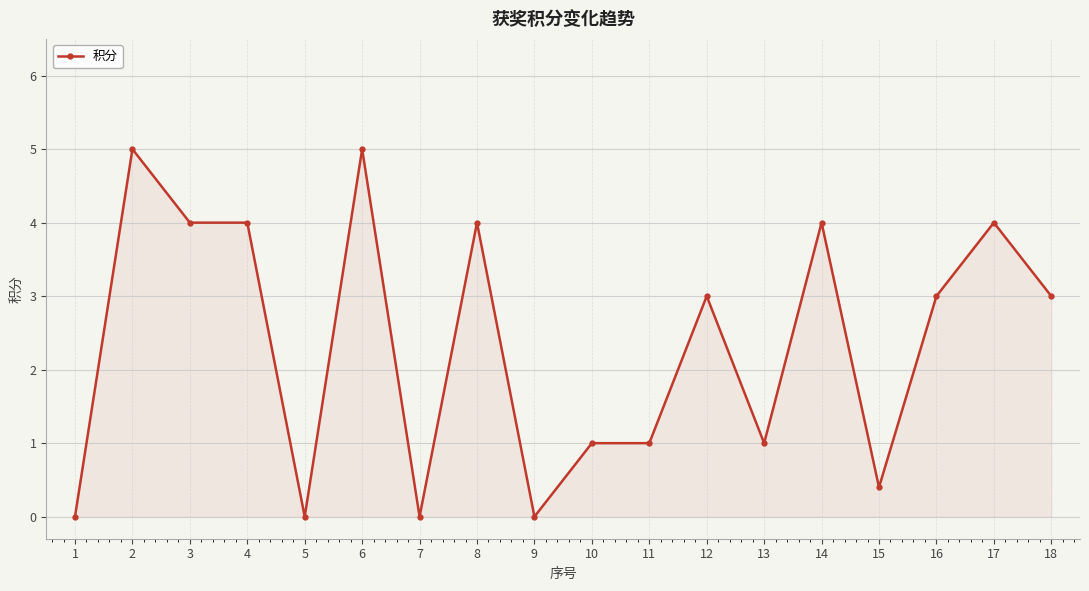

What is the greatest value displayed?

5.0